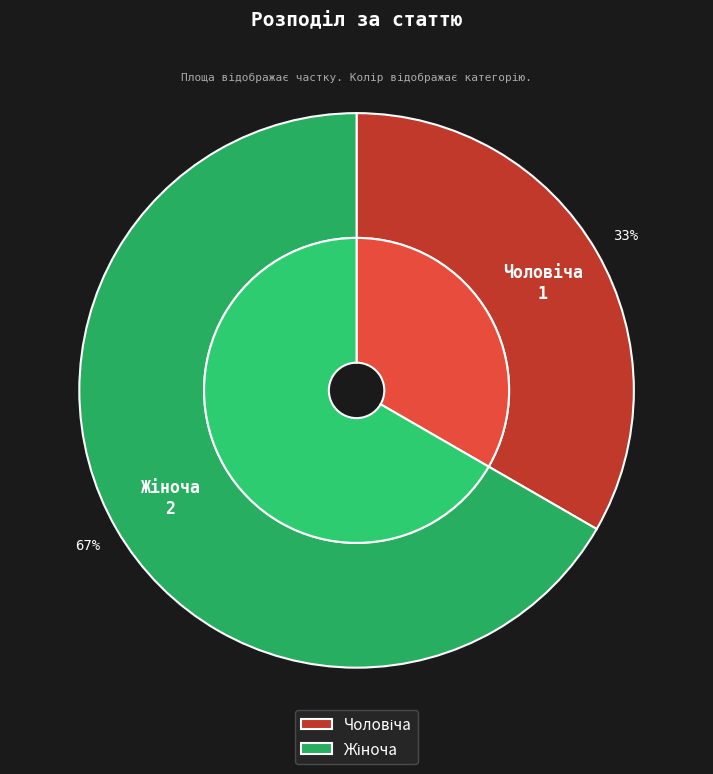

Is there any slice that represents more than half of the pie?

Yes